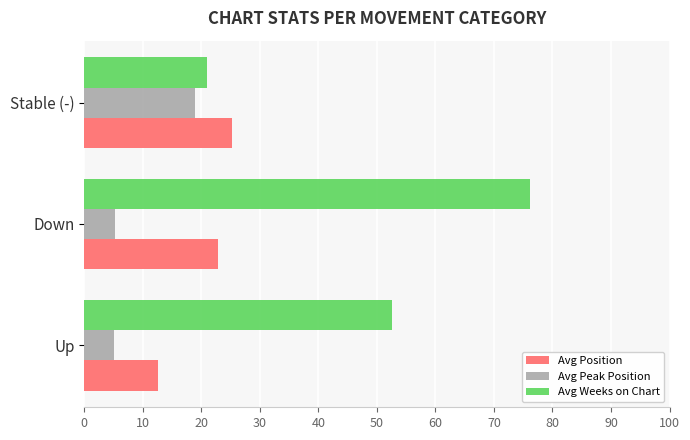

How many data points does each series have?

3